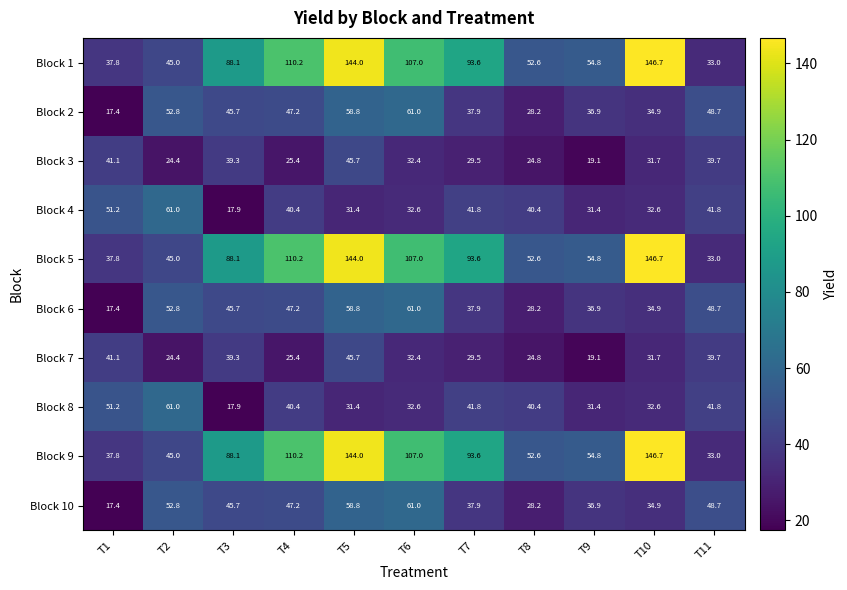

What is the difference between the highest and lowest values at T4?

84.8